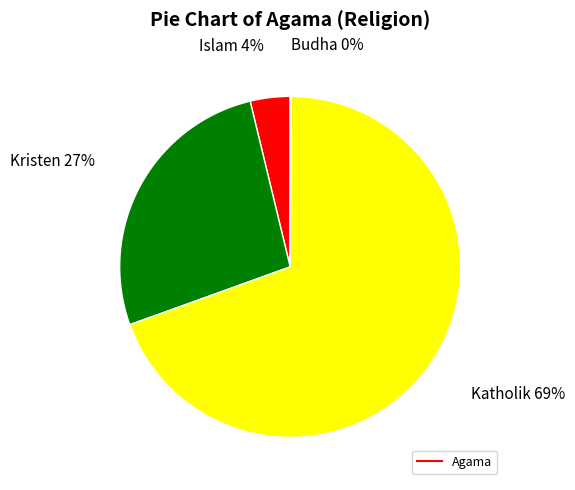

To the nearest percent, what is the average slice percentage?

25%